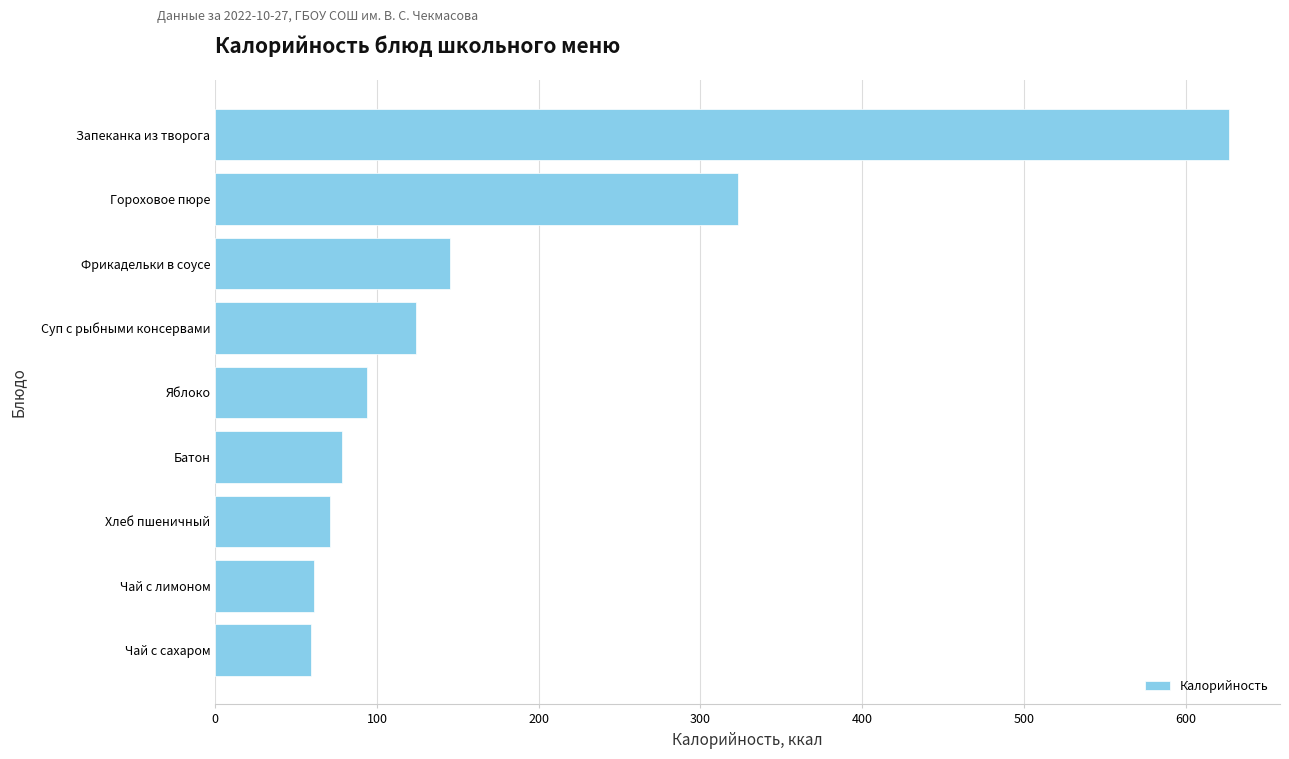

Which has a higher value, Запеканка из творога or Гороховое пюре?

Запеканка из творога